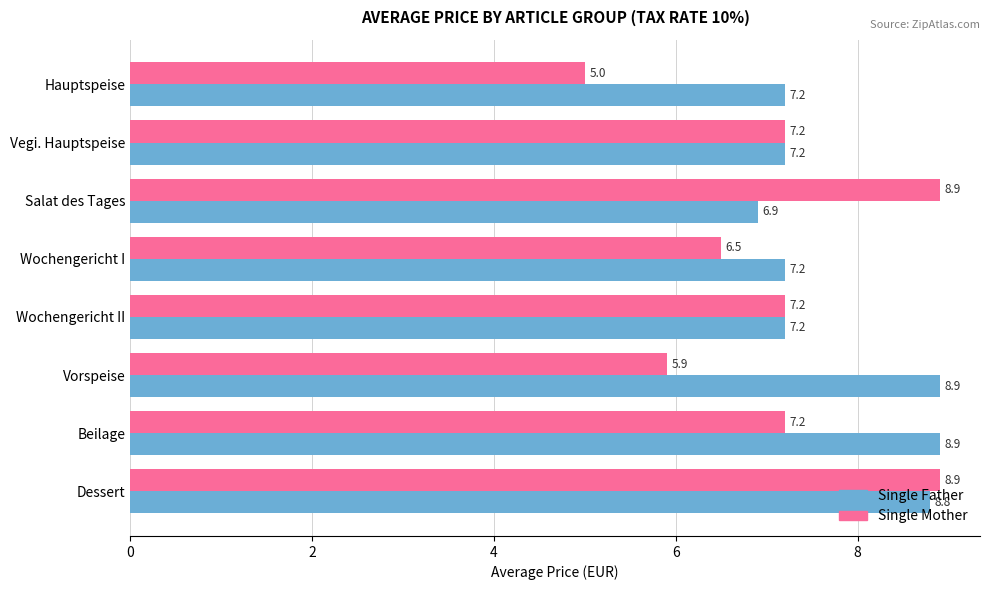

What is the minimum value shown in the chart?

5.0